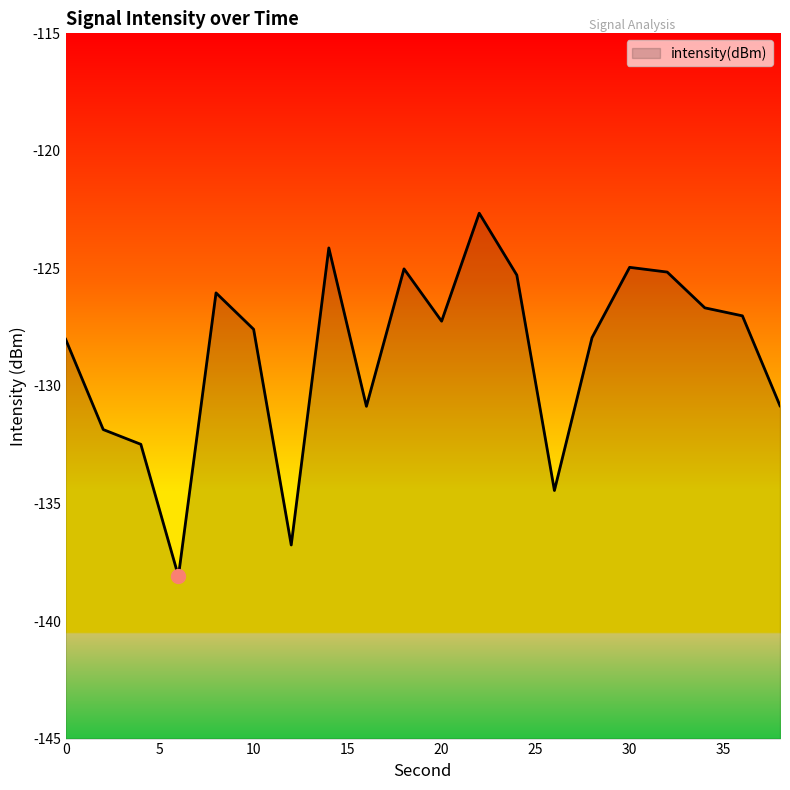

Rank the categories by value from lowest to highest.

6, 12, 26, 4, 2, 16, 38, 0, 28, 10, 20, 36, 34, 8, 24, 32, 18, 30, 14, 22